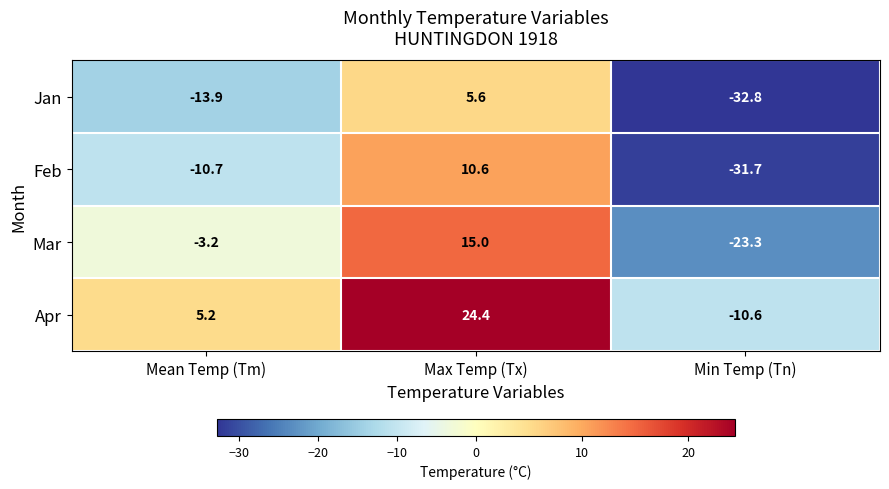

What is the minimum value shown in the chart?

-32.8